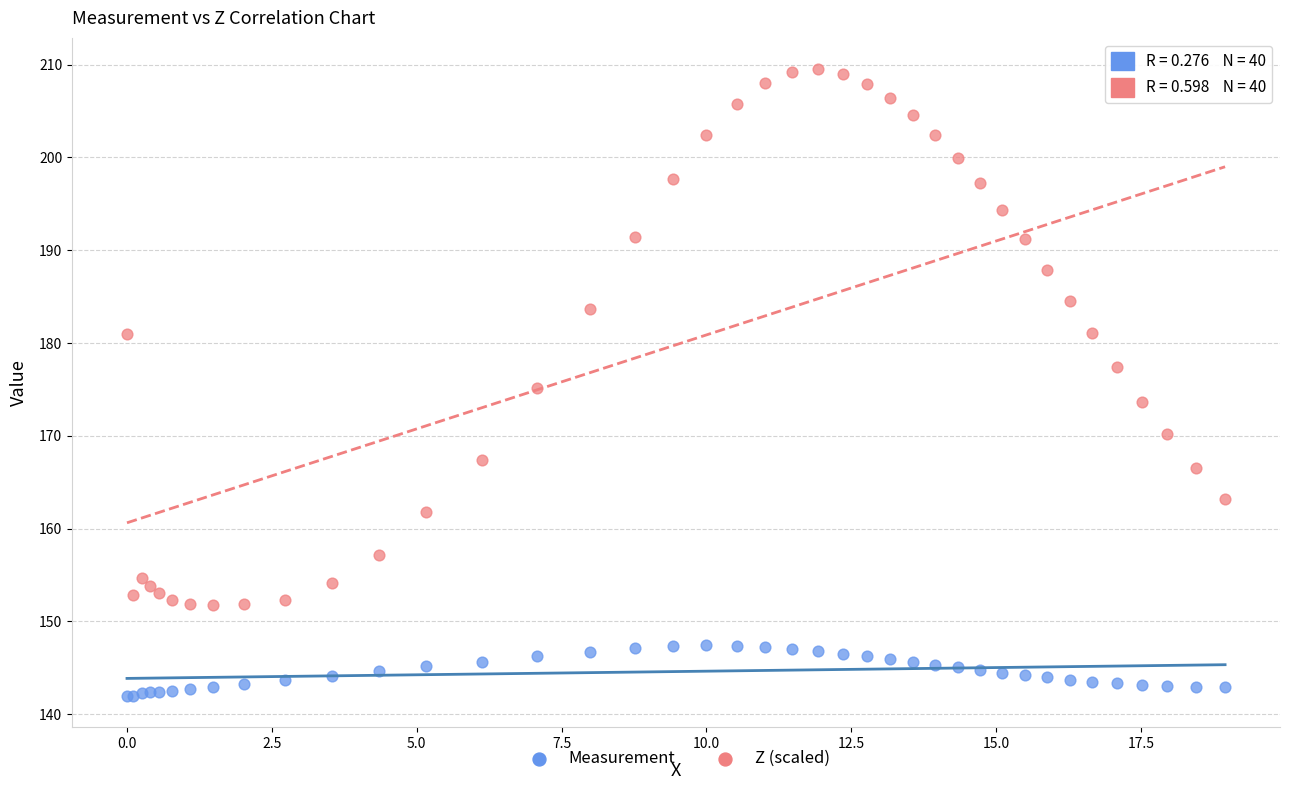

Which series has the widest spread of Y values?

Z (scaled)